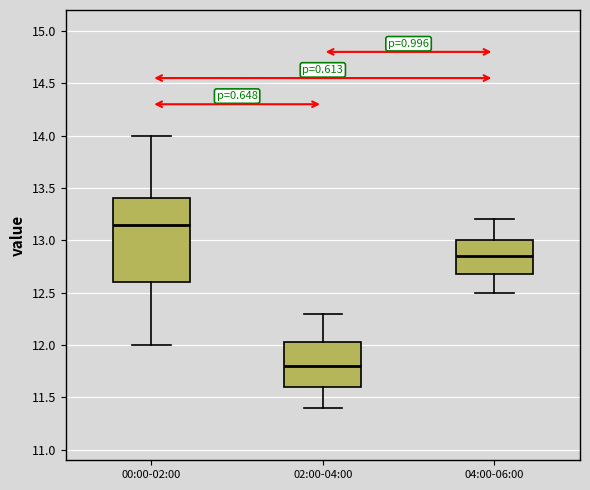

Where does the median line of the box for 02:00-04:00 sit on the y-axis? The values are not printed on the chart, so give them approximately, as read against the axis.

11.80